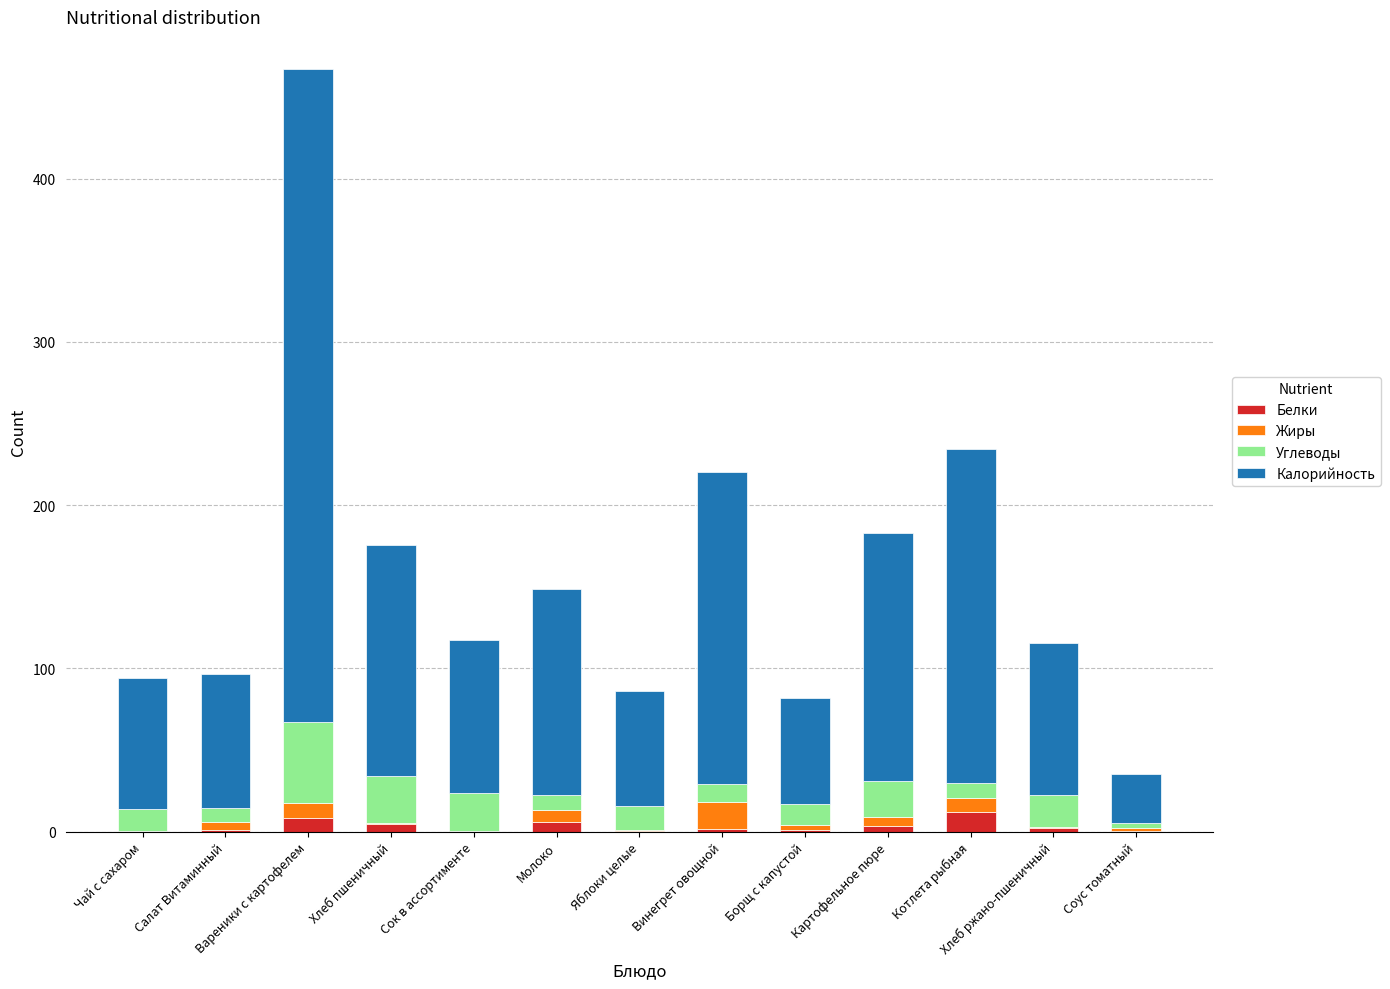

What is the maximum value for Белки?

12.2